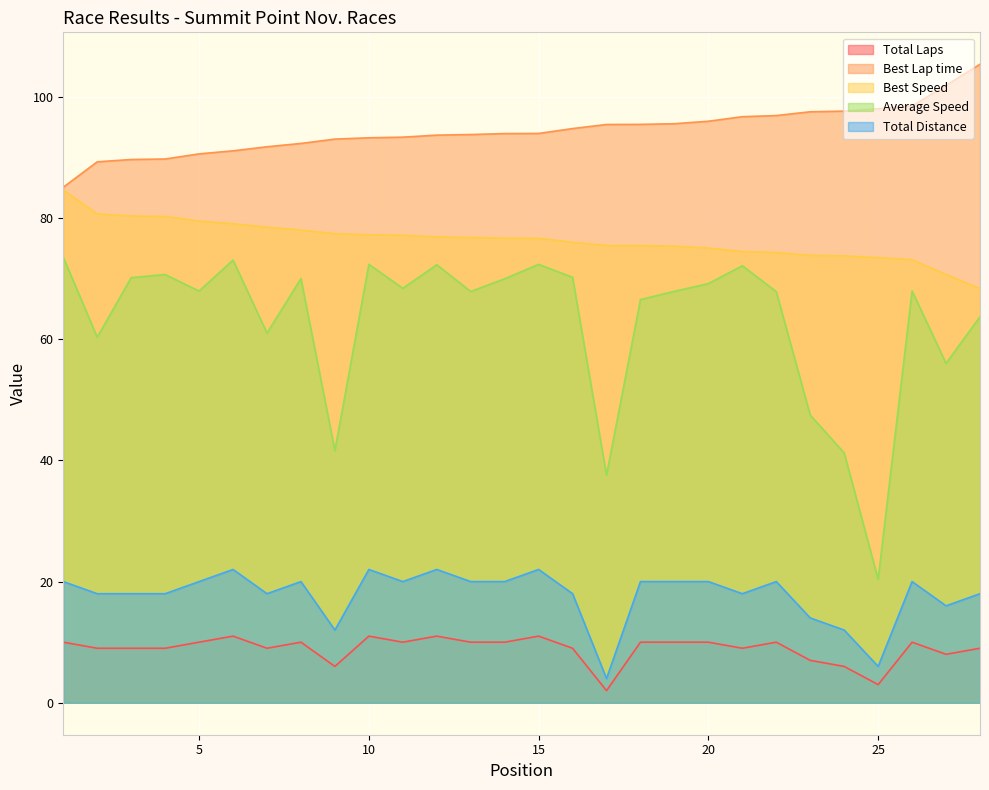

Between 2 and 4, which series saw the biggest shift?

Average Speed